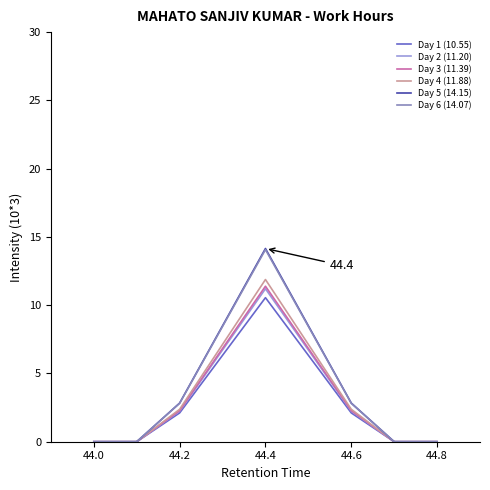

What is the greatest value displayed?

14.2